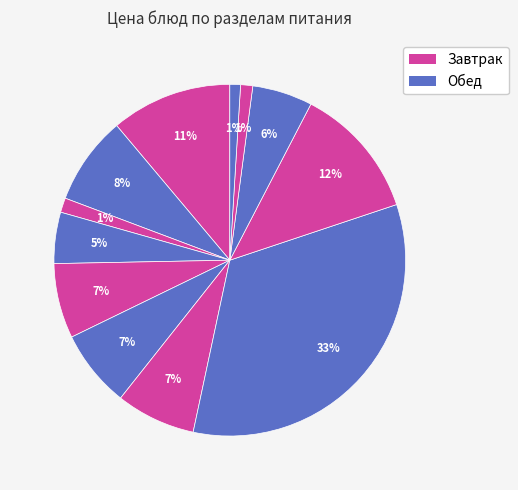

Is there any slice that represents more than half of the pie?

No